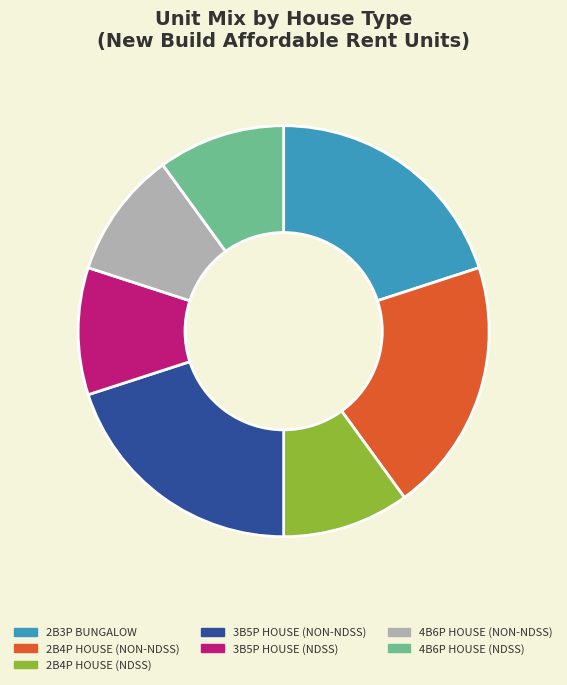

Is there any slice that represents more than half of the pie?

No